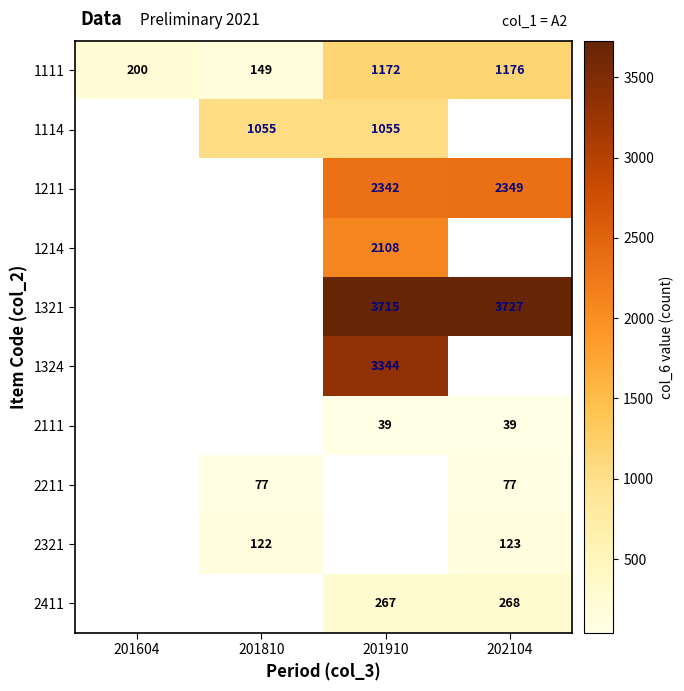

What is the maximum value shown in the chart?

3727.0